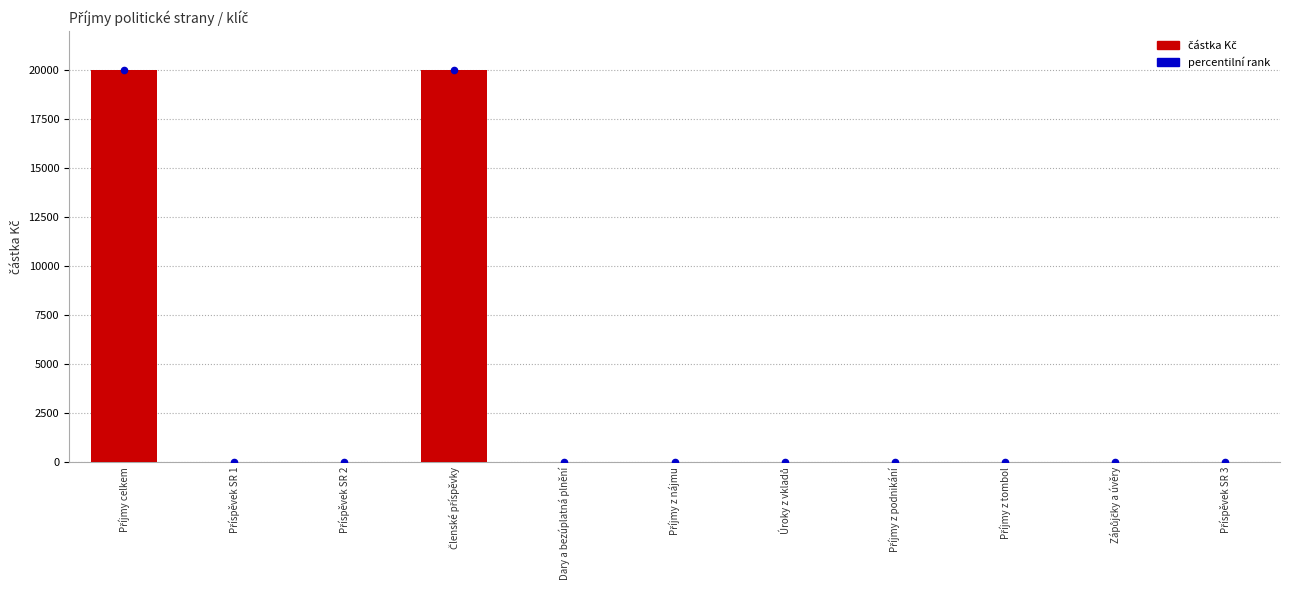

Between Příjmy z tombol and Příjmy z nájmu, which is larger?

Příjmy z tombol